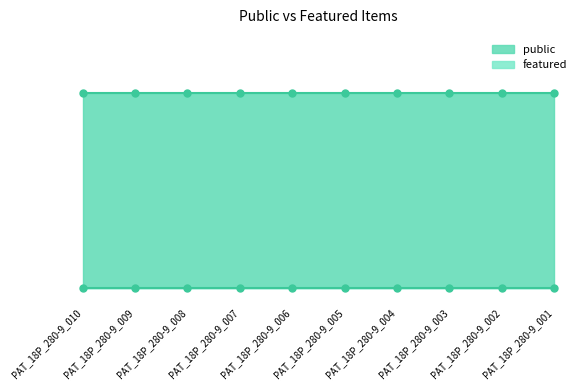

What is the total value across all series at PAT_18P_280-9_005?

1